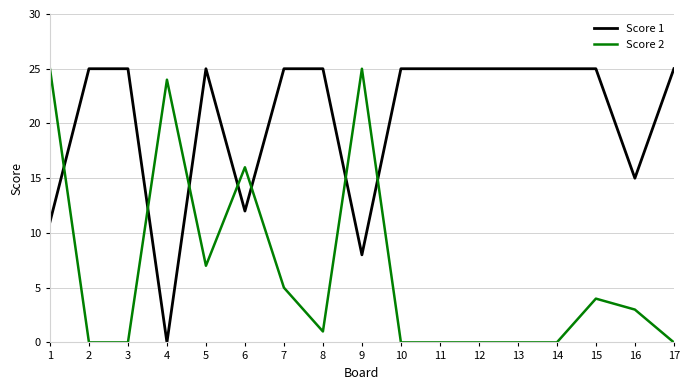

What is the greatest value displayed?

25